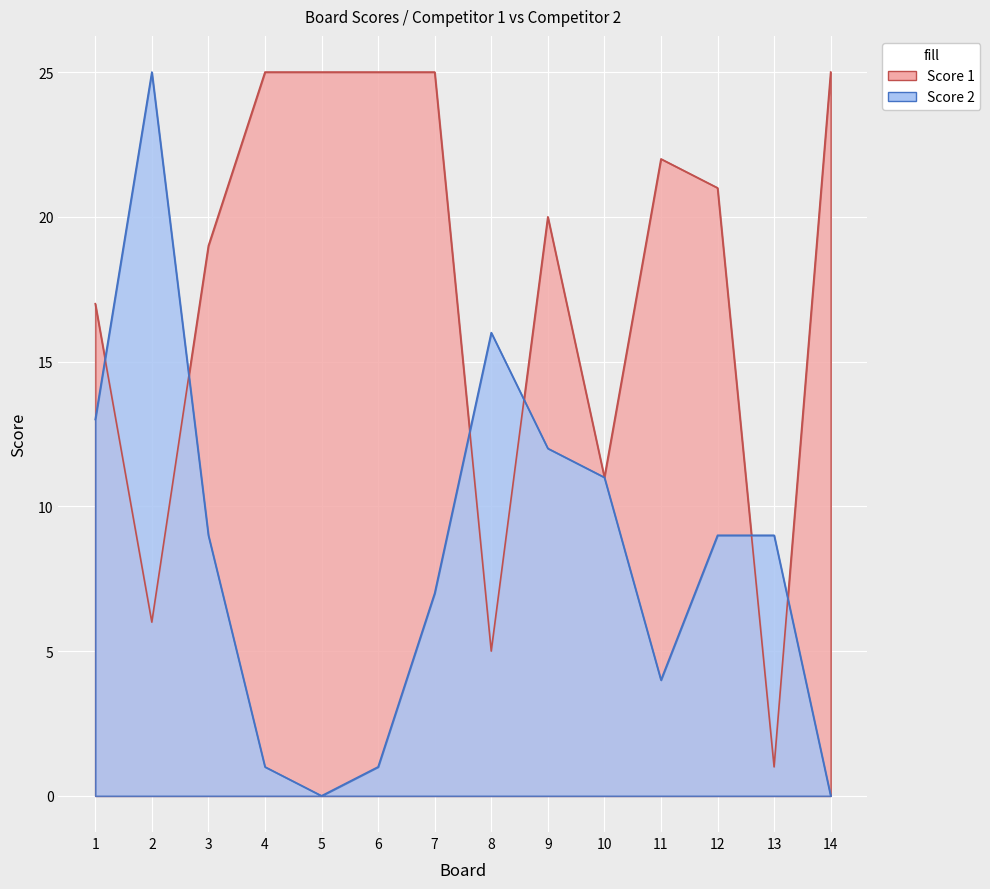

The Score 2 series shows 1 at 6. True or false?

True